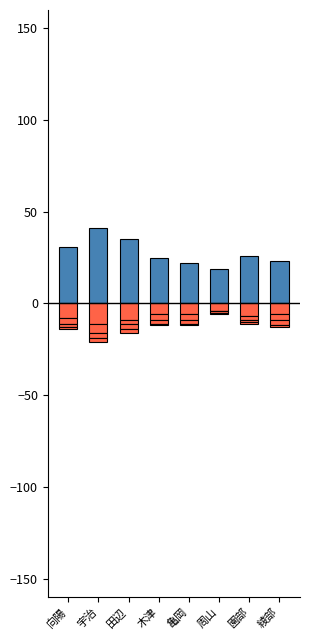

What is the sum of the 保健師 values at 亀岡 and 宇治?

-17